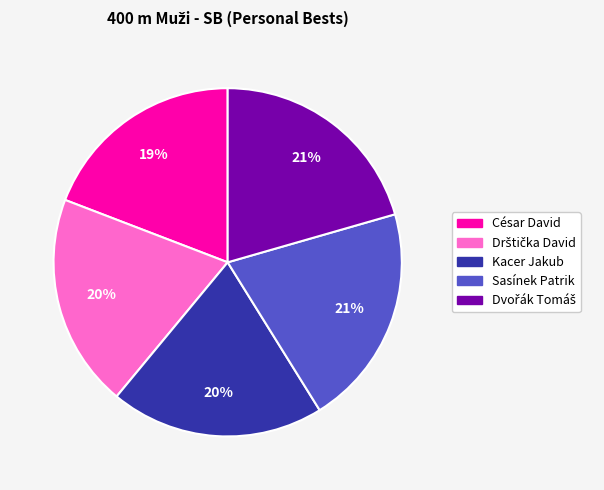

Is Kacer Jakub the majority of the pie?

No